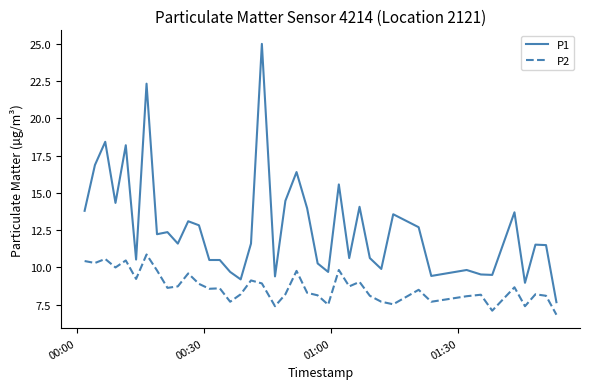

True or false: P1 has more than 1 interior local peaks.

True